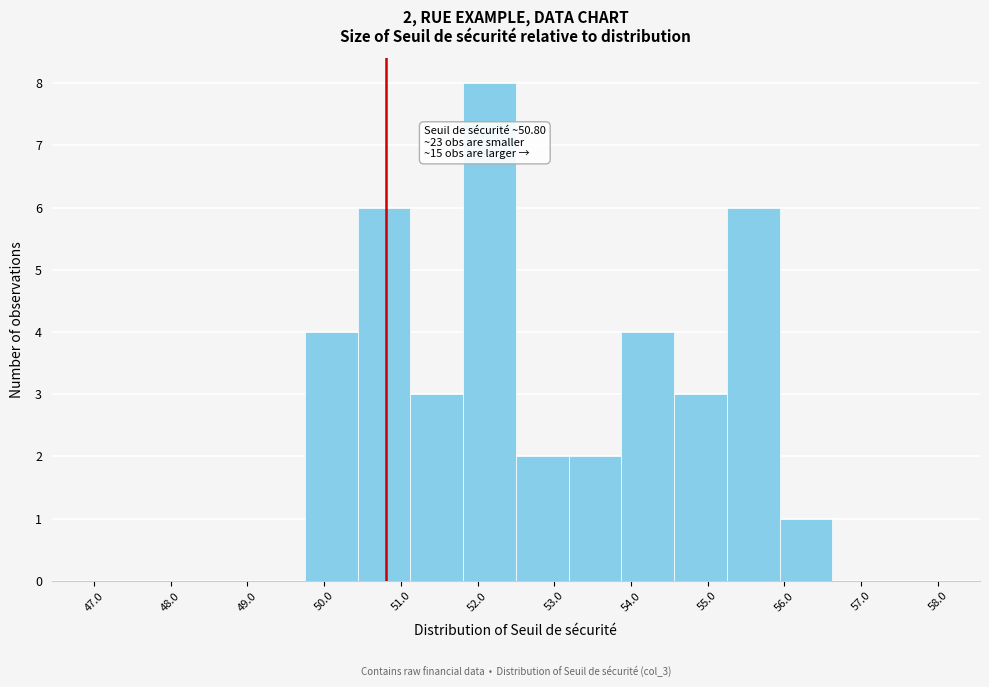

Which range on the x-axis has the tallest bar?

51.8 to 52.5